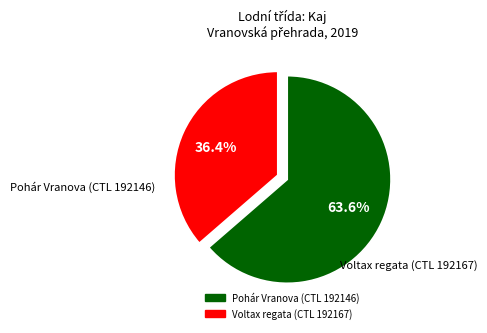

Does any single category account for the majority?

Yes